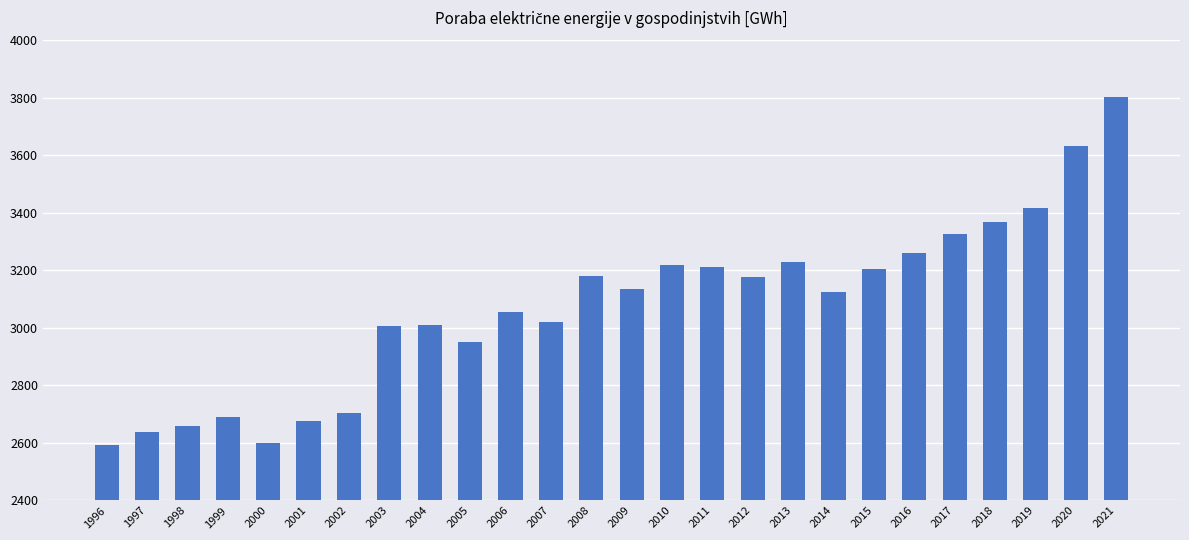

What is the smallest value displayed?

2594